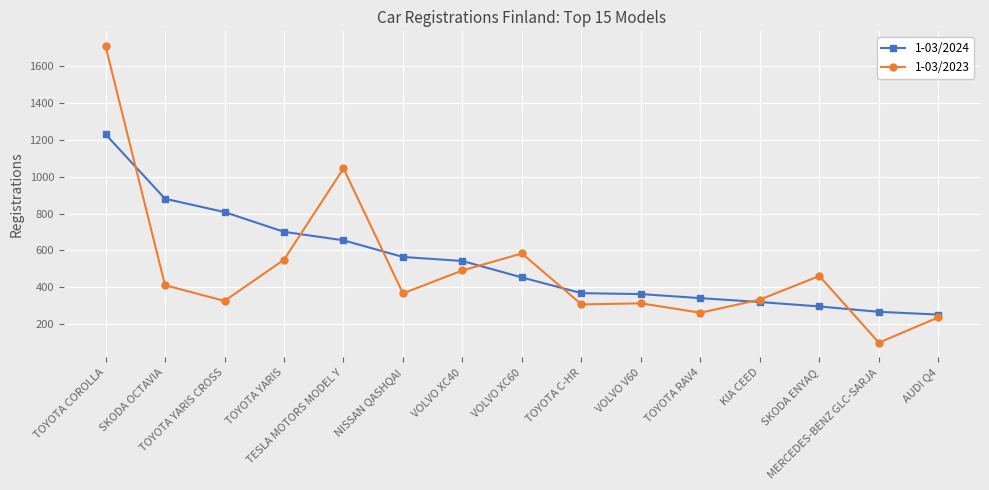

How many lines are shown in the chart?

2